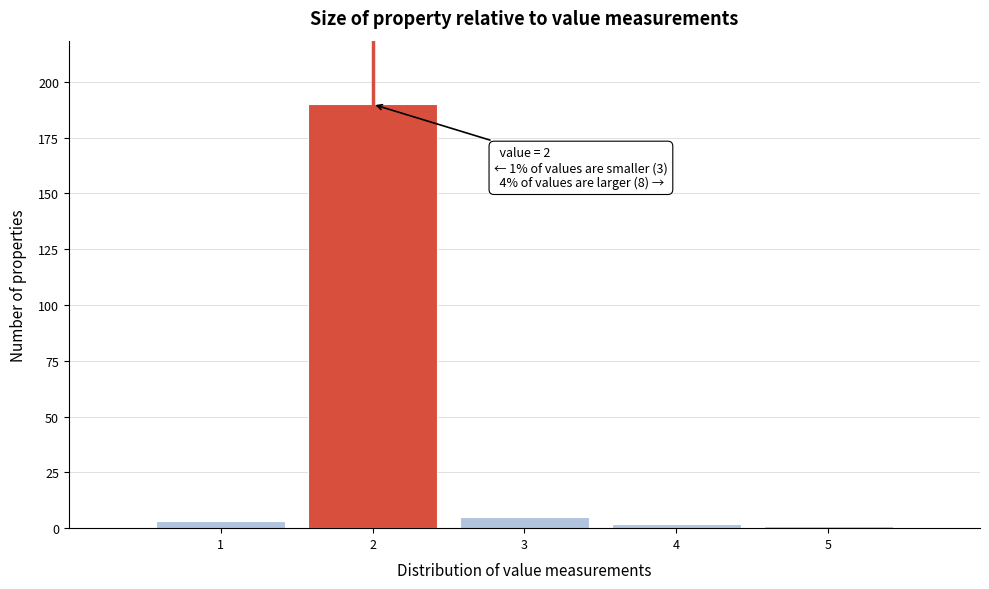

Over which range of the x-axis is the bar tallest?

1.5 to 2.5